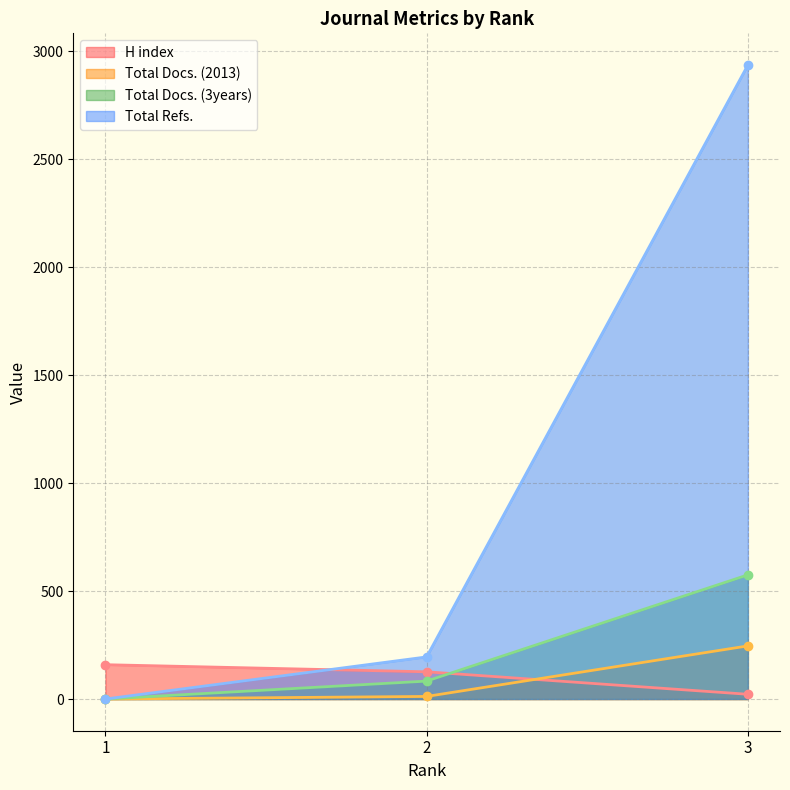

Reading right to left, extract all data points from this chart.

H index: 3=22	2=126	1=159
Total Docs. (2013): 3=246	2=12	1=0
Total Docs. (3years): 3=575	2=83	1=0
Total Refs.: 3=2936	2=195	1=0